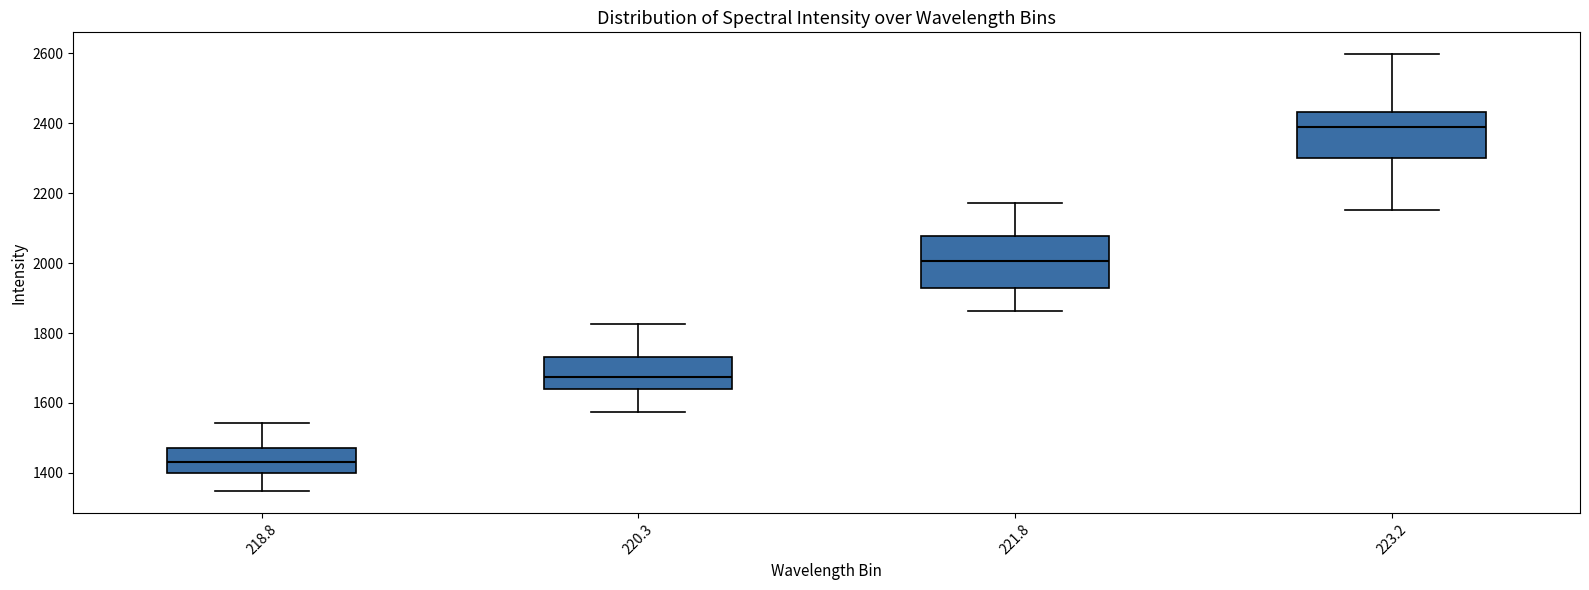

Where does the median line of the box at x = 218.8 sit on the y-axis? The values are not printed on the chart, so give them approximately, as read against the axis.

1440